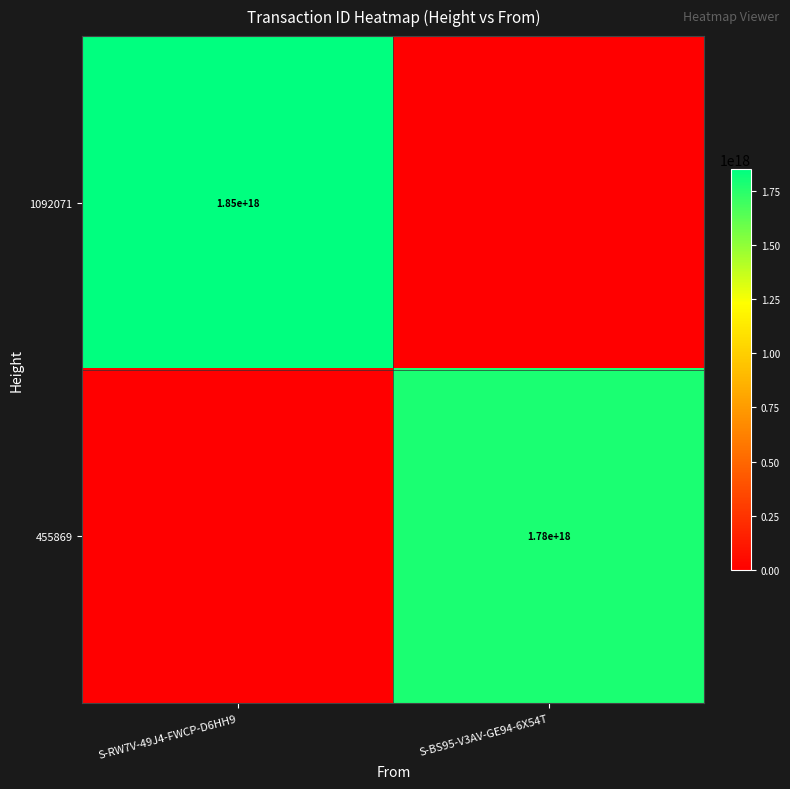

Is the value of 1092071 at S-RW7V-49J4-FWCP-D6HH9 greater than the value of 455869 at S-BS95-V3AV-GE94-6X54T?

Yes